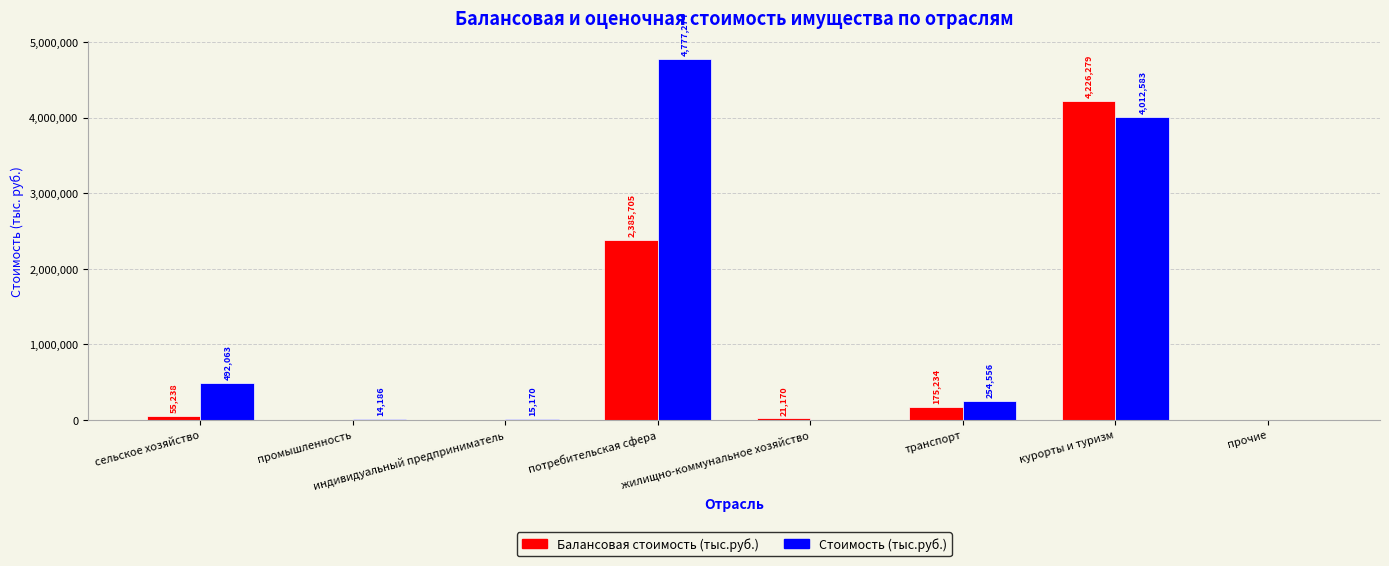

Where does the Балансовая стоимость (тыс.руб.) series first go above 55237?

сельское хозяйство